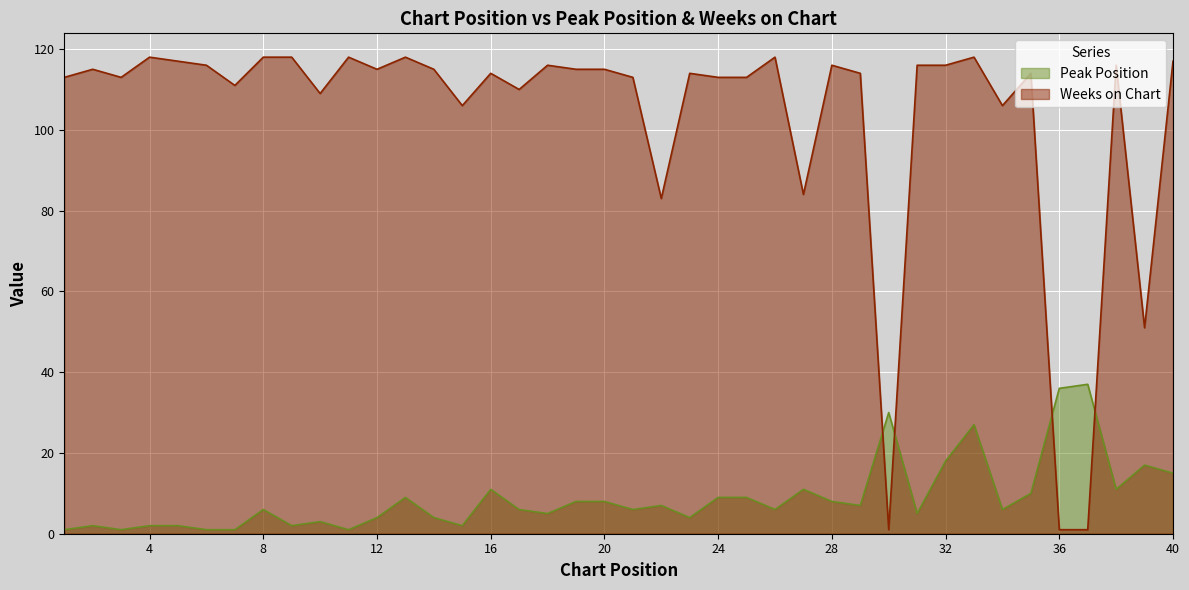

List the labels in order of Peak Position value, smallest first.

1, 3, 6, 7, 11, 2, 4, 5, 9, 15, 10, 12, 14, 23, 18, 31, 8, 17, 21, 26, 34, 22, 29, 19, 20, 28, 13, 24, 25, 35, 16, 27, 38, 40, 39, 32, 33, 30, 36, 37